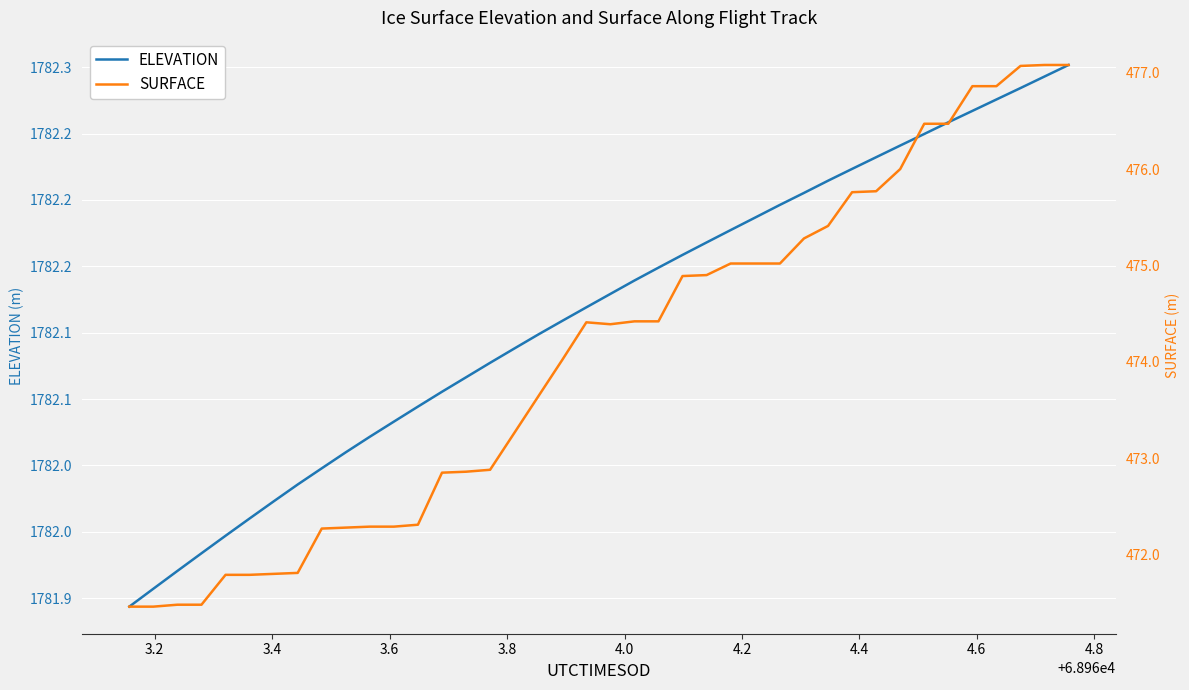

What is the average value of the ELEVATION series?

1782.1